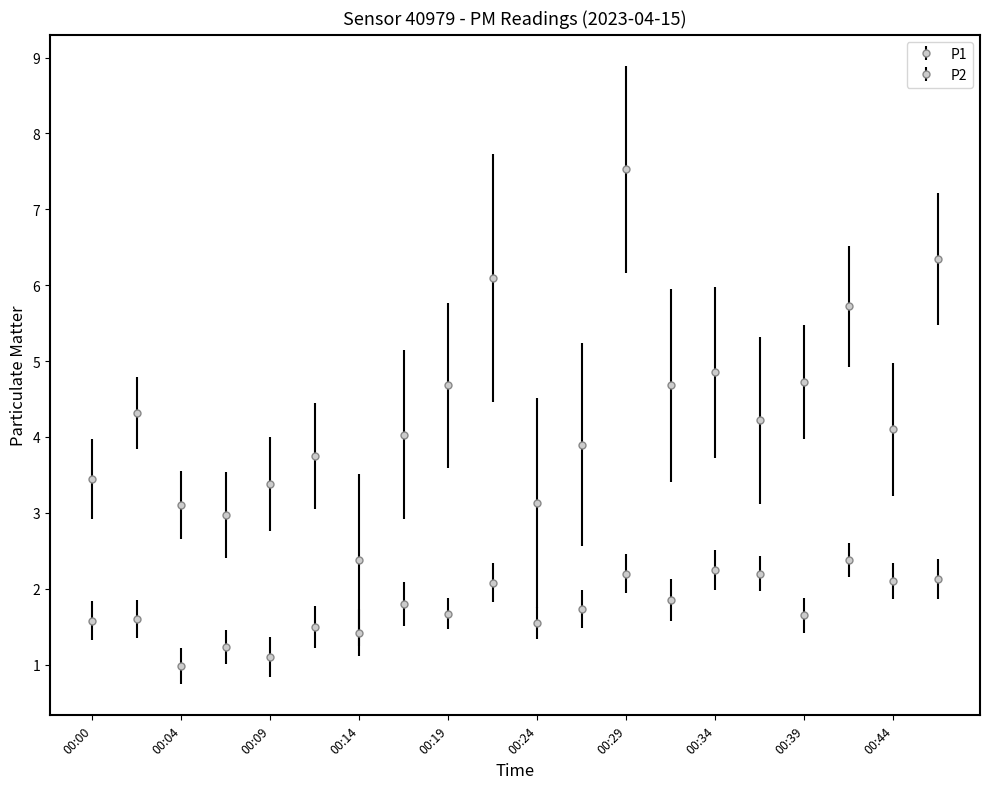

What is the minimum value for P1?

2.4